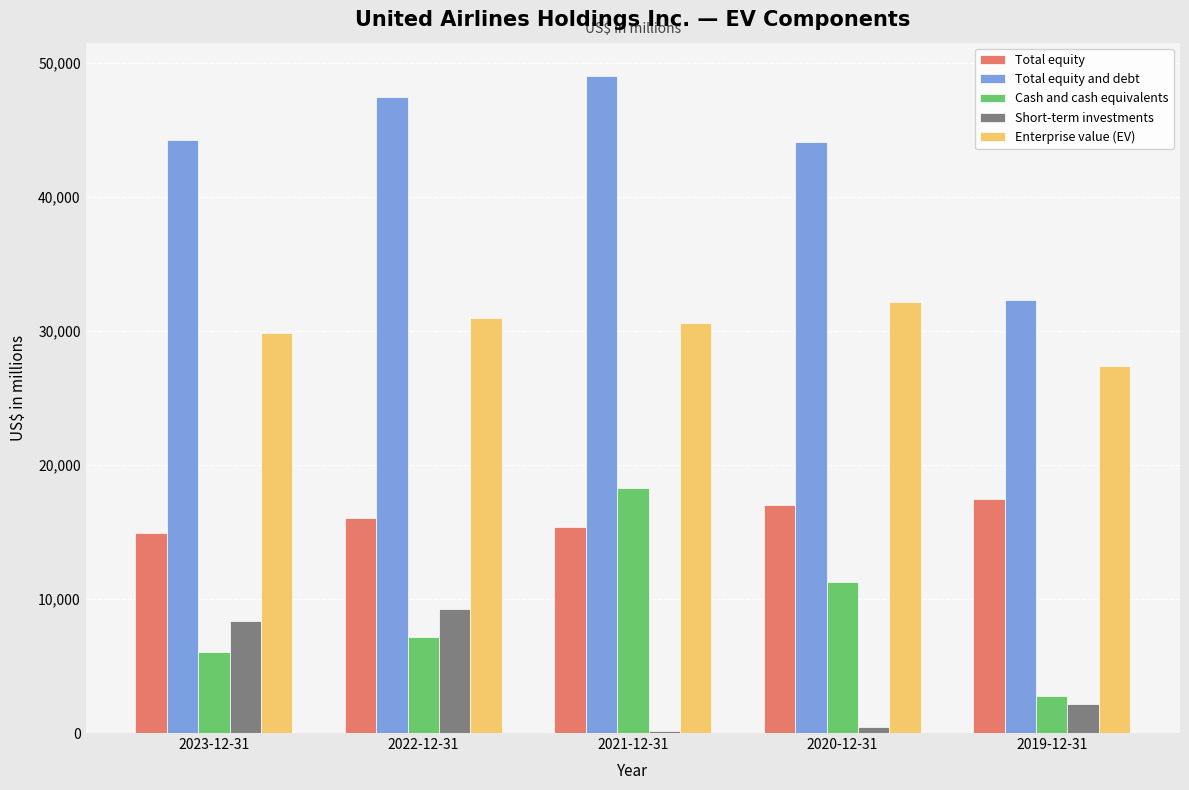

Count the number of categories in the chart.

5